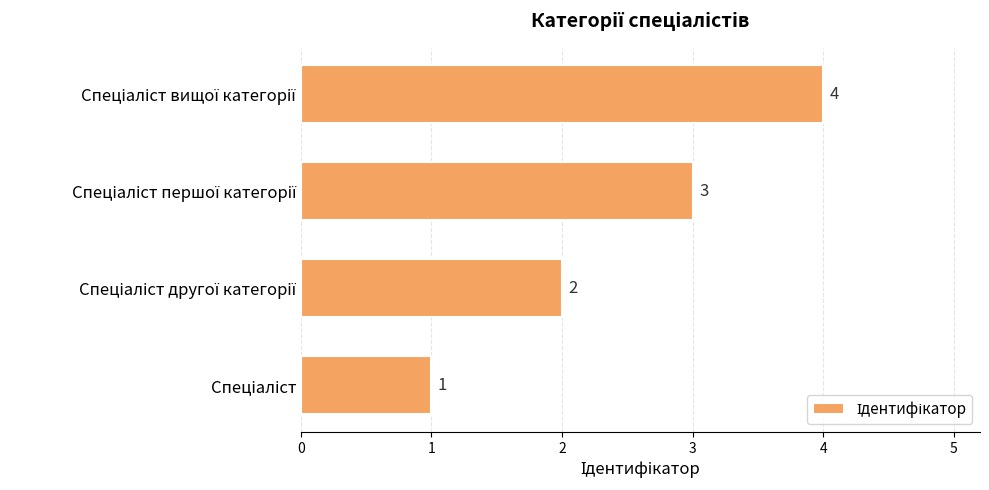

What is the sum of all values?

10